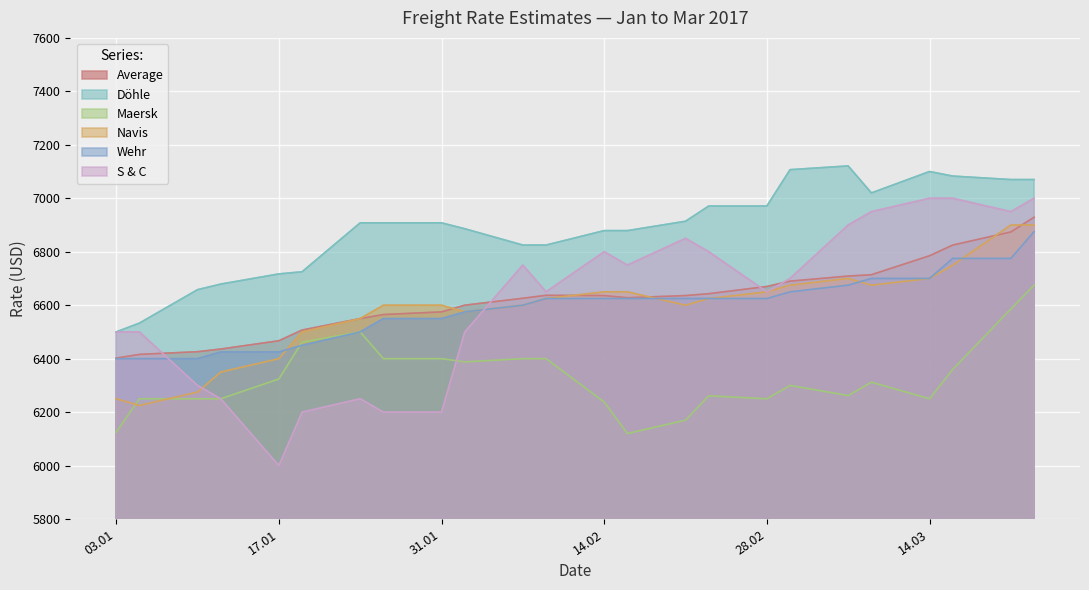

Which category has the lowest value across all series?

17.01